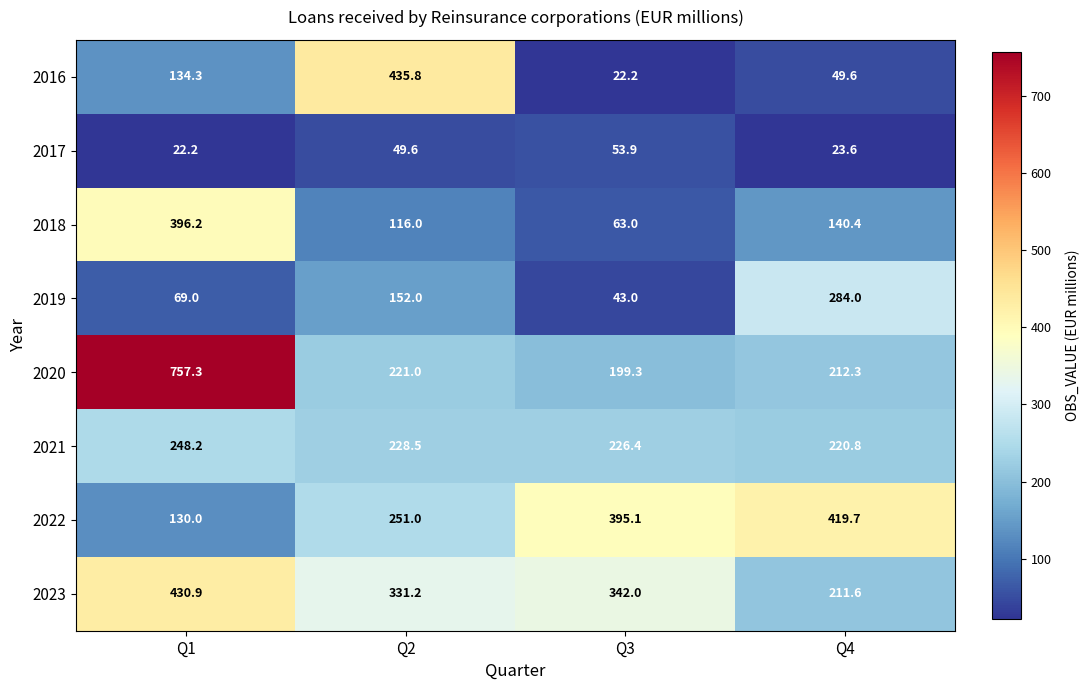

The value of 2021 at Q1 is 248.2. True or false?

True